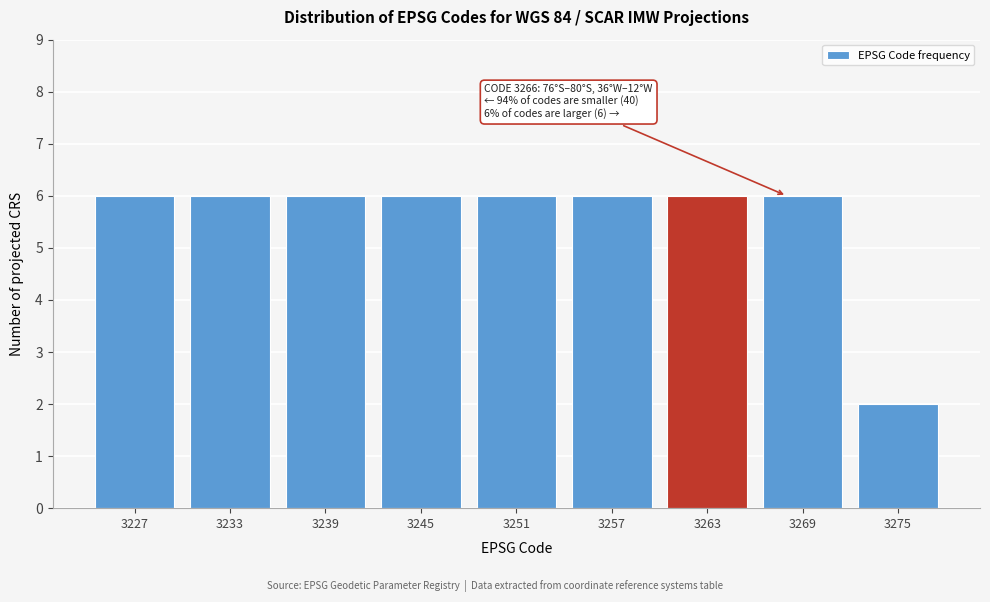

Reading right to left, extract all data points from this chart.

3275=2	3269=6	3263=6	3257=6	3251=6	3245=6	3239=6	3233=6	3227=6